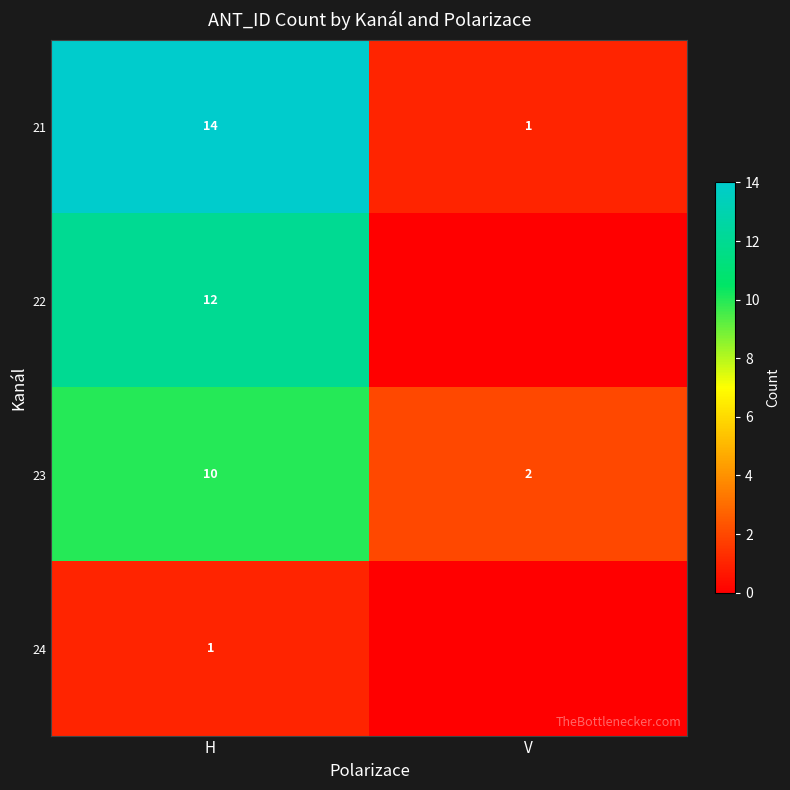

Is it true that 21 equals 1 at V?

True